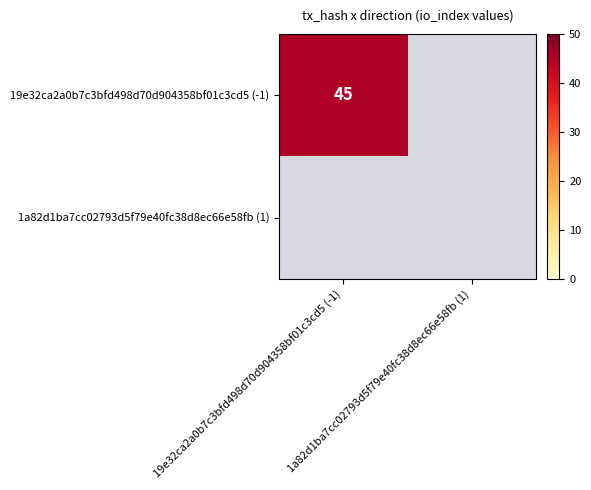

Which series changed the most between direction and io_index?

19e32ca2a0b7c3bfd498d70d904358bf01c3cd5